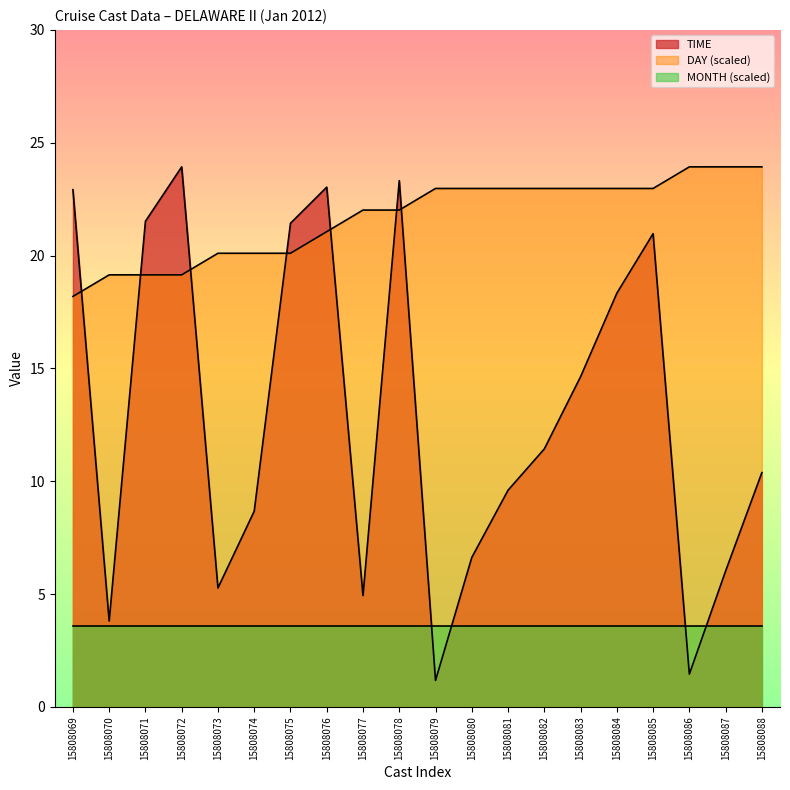

Which series has the largest total across all categories?

DAY (scaled)